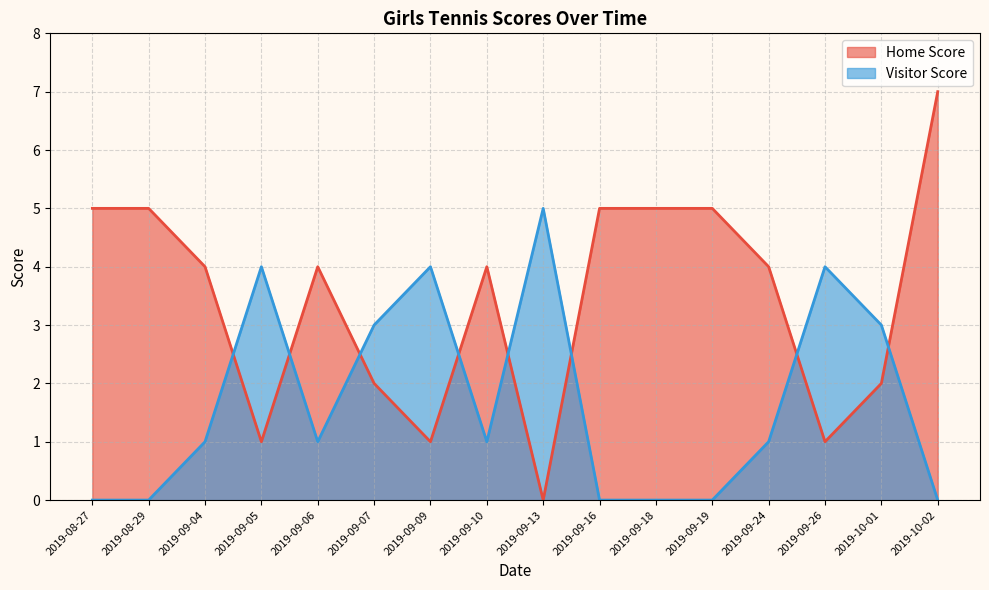

Rank the series by their average value, from highest to lowest.

Home Score, Visitor Score